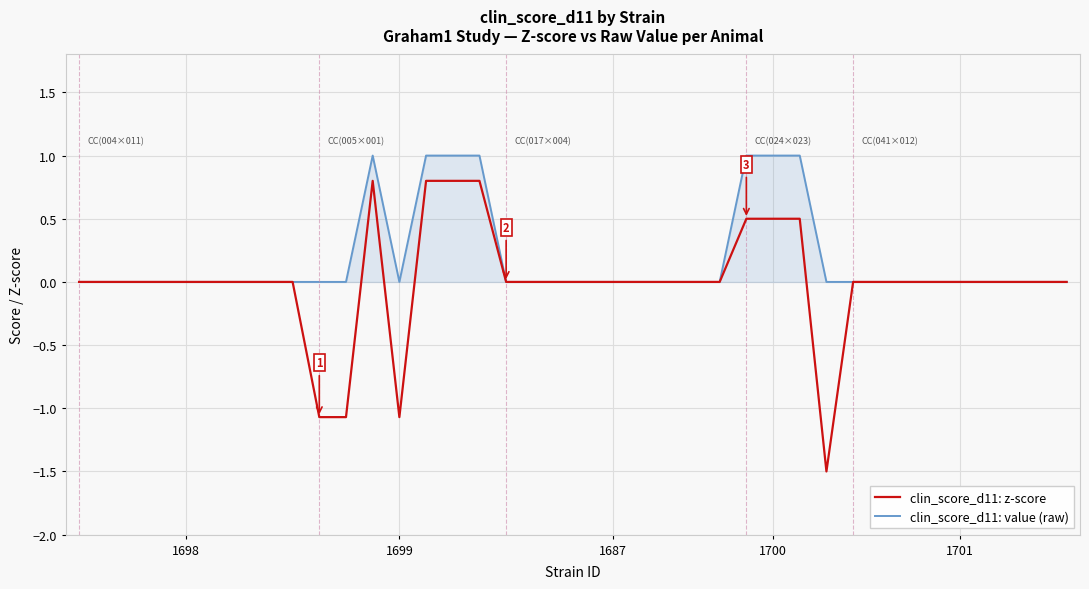

Rank the series by their maximum value, from highest to lowest.

clin_score_d11: value (raw), clin_score_d11: z-score